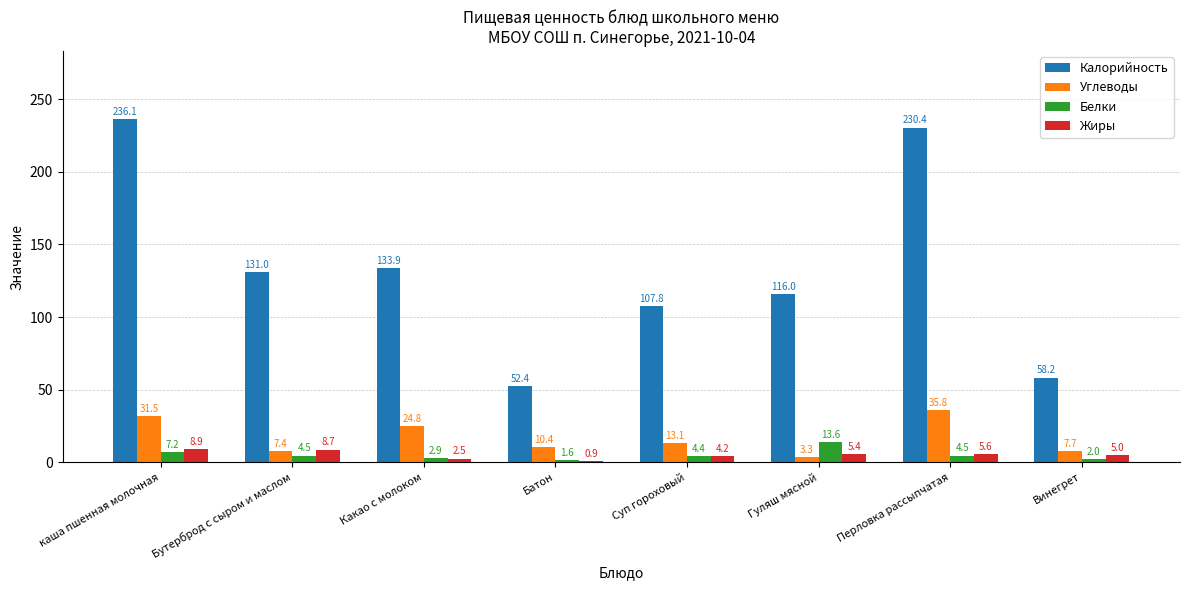

What is the minimum value shown in the chart?

0.9